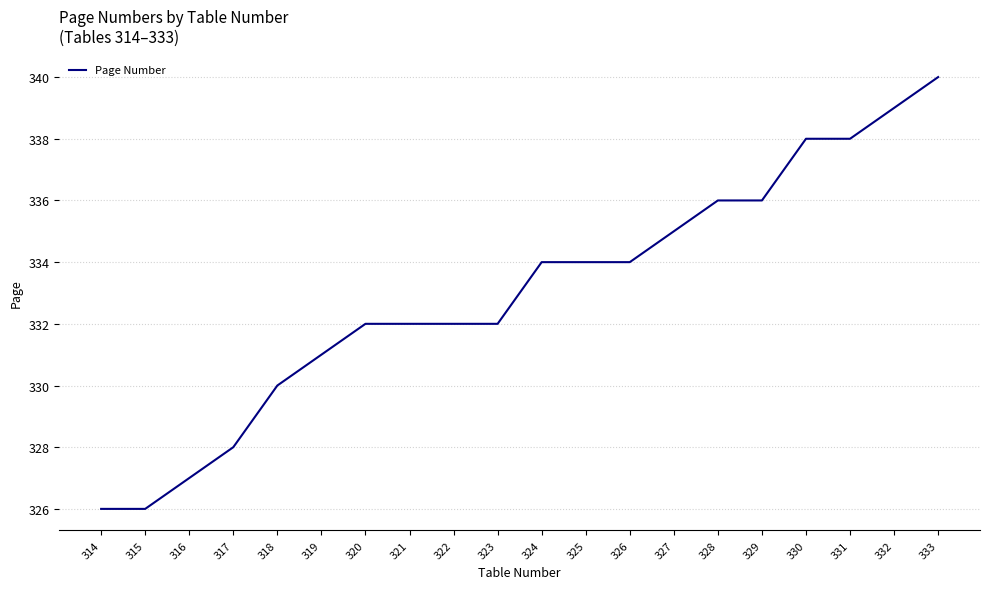

What is the change in value from 322 to 324?

+2